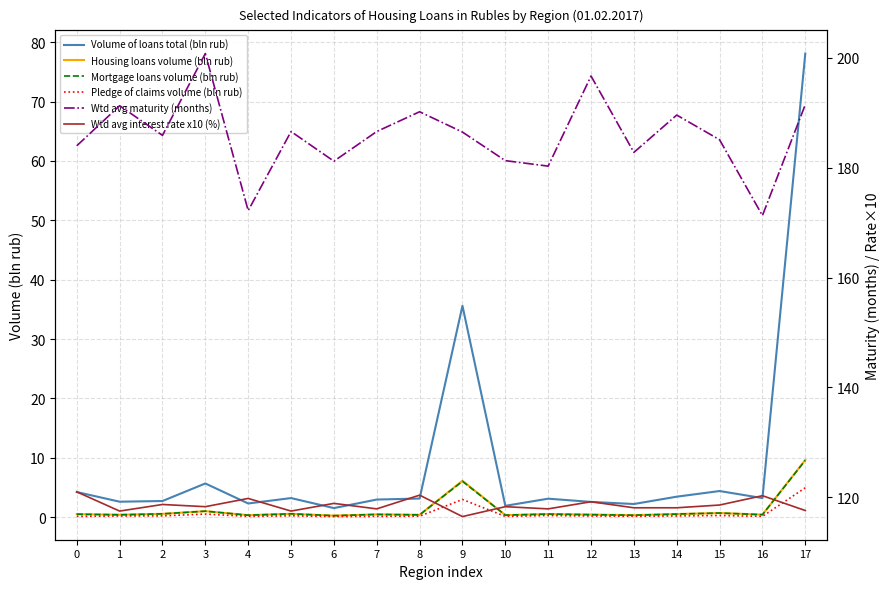

Which series has the largest range (max minus min)?

Volume of loans total (bln rub)